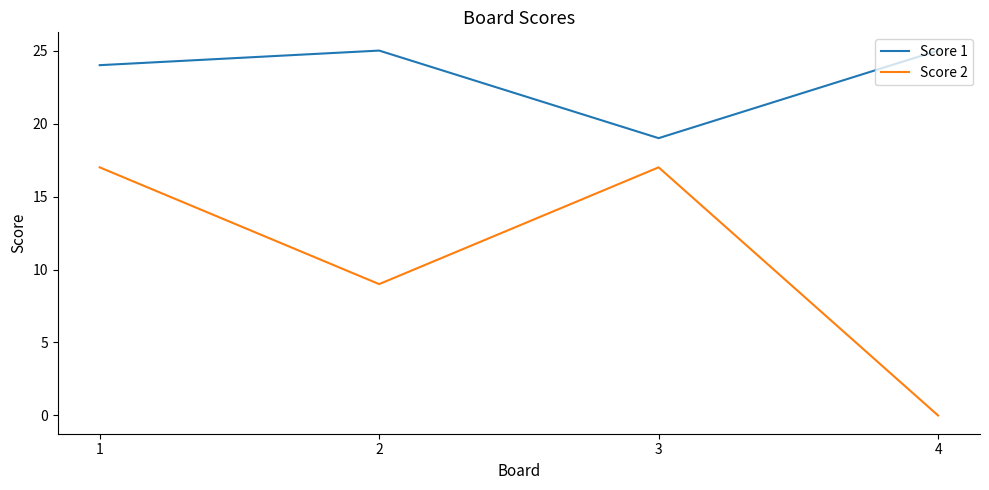

Reading right to left, list all the values displayed in this chart.

Score 1: 25	19	25	24
Score 2: 0	17	9	17